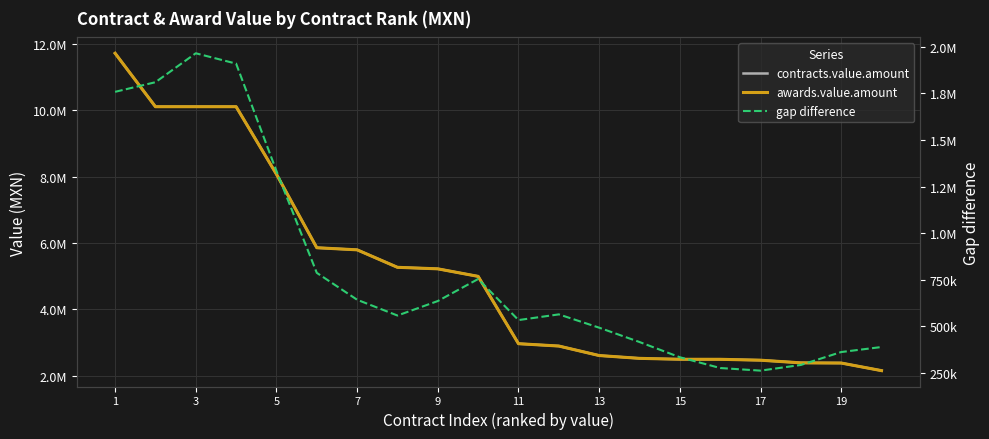

Rank the series at 15 from lowest to highest value.

gap difference, contracts.value.amount, awards.value.amount